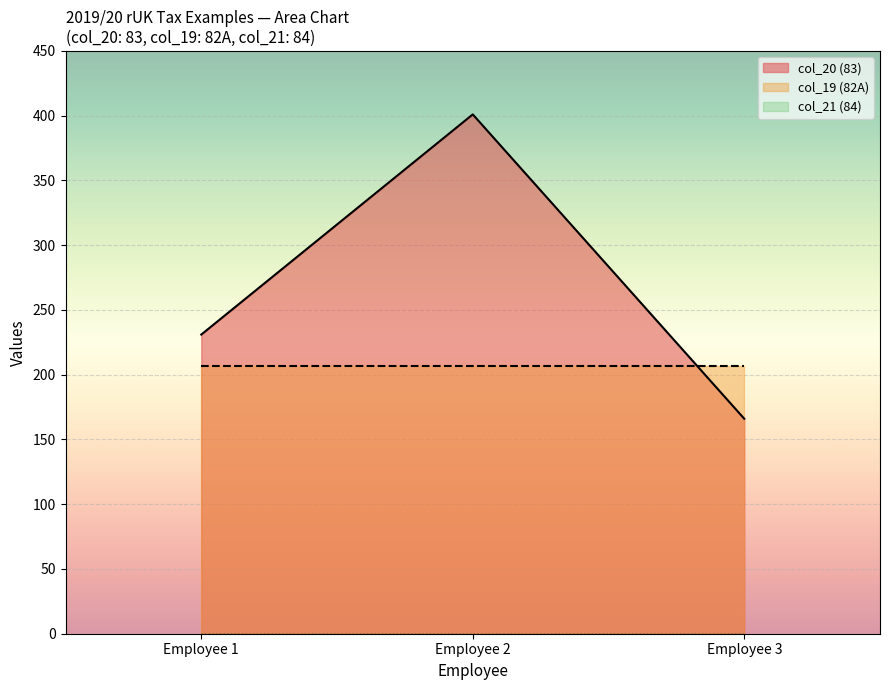

Which series changed the most between Employee 2 and Employee 3?

col_20 (83)